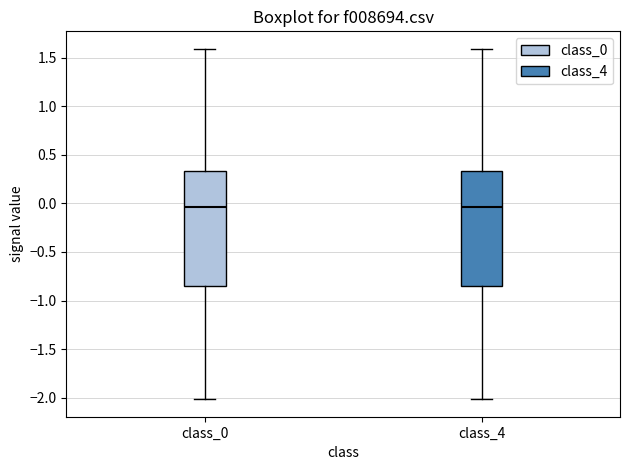

Reading left to right, transcribe this box plot: for each box, give where its median line is, the range the box spans, and where its two whiskers end, as read against the y-axis. The values are not printed on the chart, so give them approximately, as read against the axis.

class_0: median -0.05, box -0.85 to 0.35, whiskers -2.00 to 1.60
class_4: median -0.05, box -0.85 to 0.35, whiskers -2.00 to 1.60